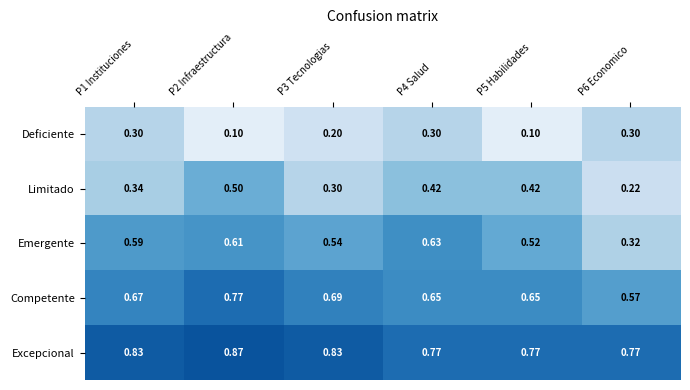

Between P2 Infraestructura and P3 Tecnologias, which series saw the biggest shift?

Limitado